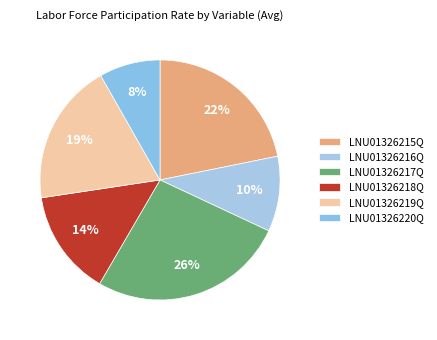

To the nearest percent, what is the difference between the largest and smallest slice percentages?

18%